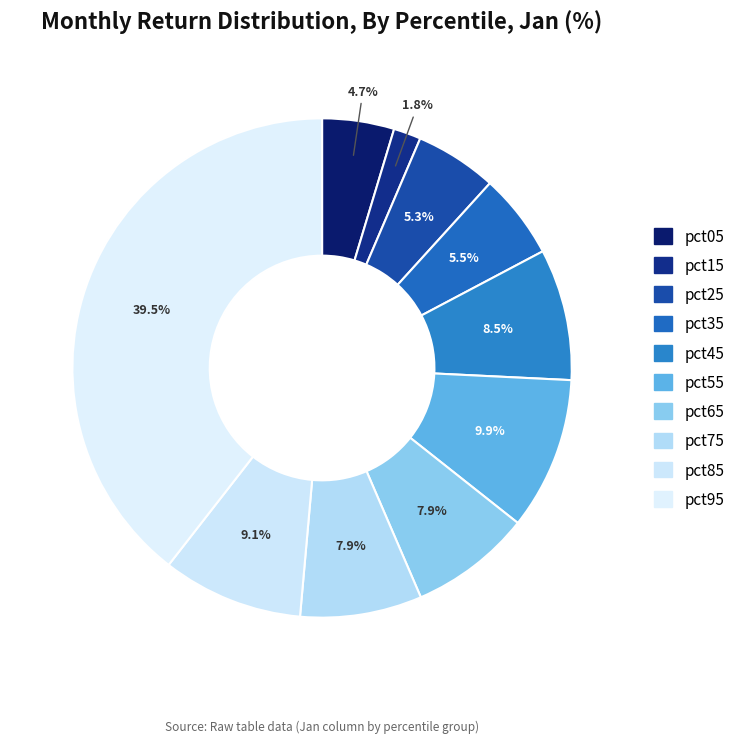

How many segments does this pie chart have?

10